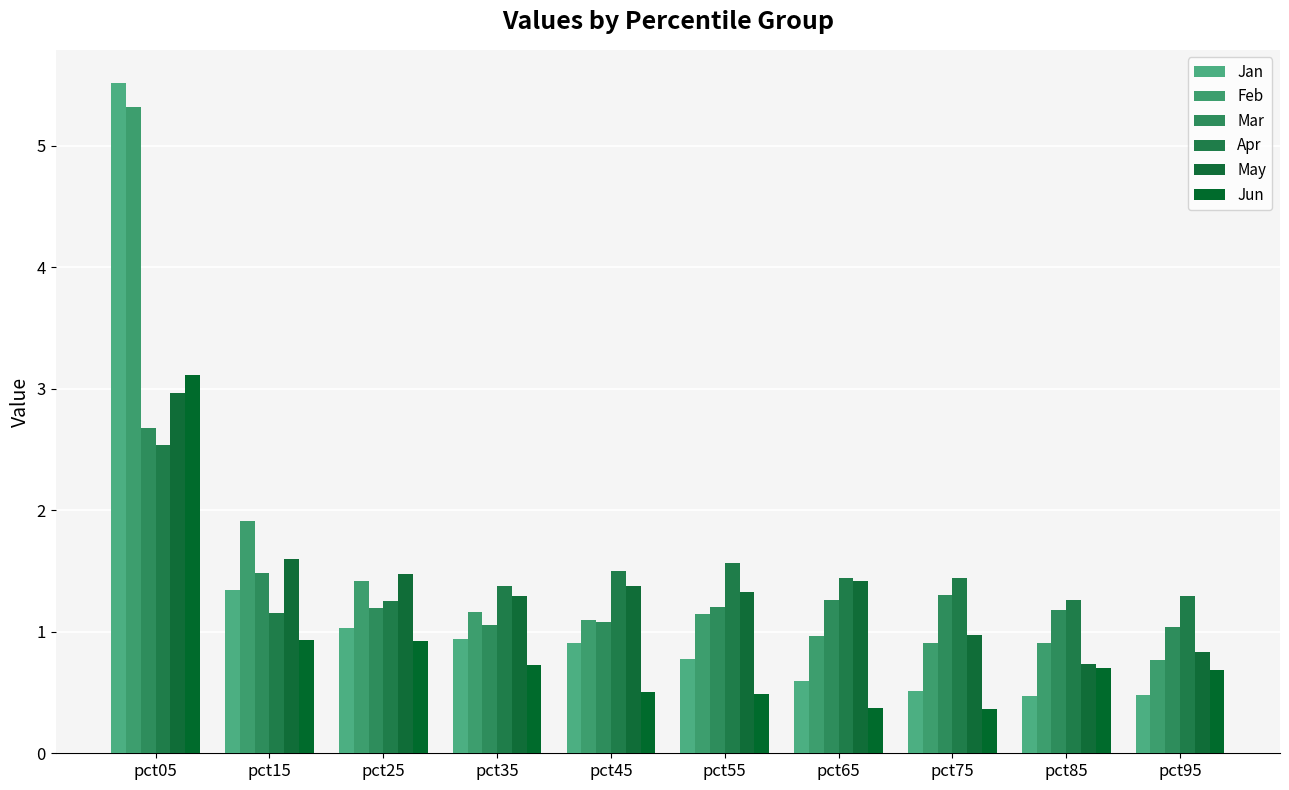

What are all the series names shown in the legend?

Jan, Feb, Mar, Apr, May, Jun